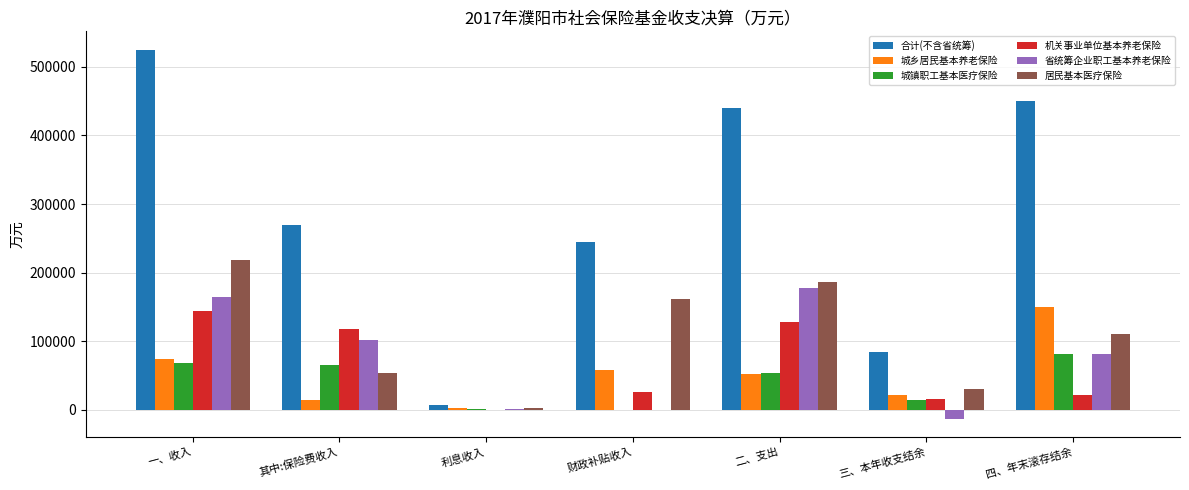

What is the maximum value for 城镇职工基本医疗保险?

81746